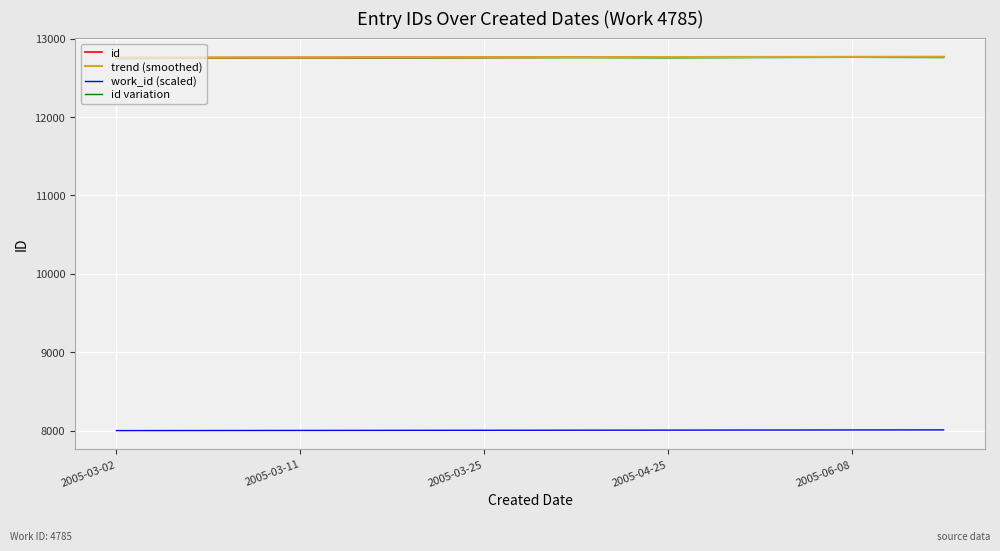

Reading left to right, what are all the values shown in this chart?

id: 12757.0	12760.0	12761.0	12763.0	12764.0	12765.0	12766.0	12768.0	12769.0	12770.0
trend (smoothed): 12758.5	12759.3	12761.3	12762.7	12764.0	12765.0	12766.3	12767.7	12769.0	12769.5
work_id (scaled): 8000.0	8001.0	8002.0	8003.0	8004.0	8005.0	8006.0	8007.0	8008.0	8009.0
id variation: 12747.0	12752.0	12755.0	12753.0	12756.0	12759.0	12756.0	12760.0	12763.0	12760.0